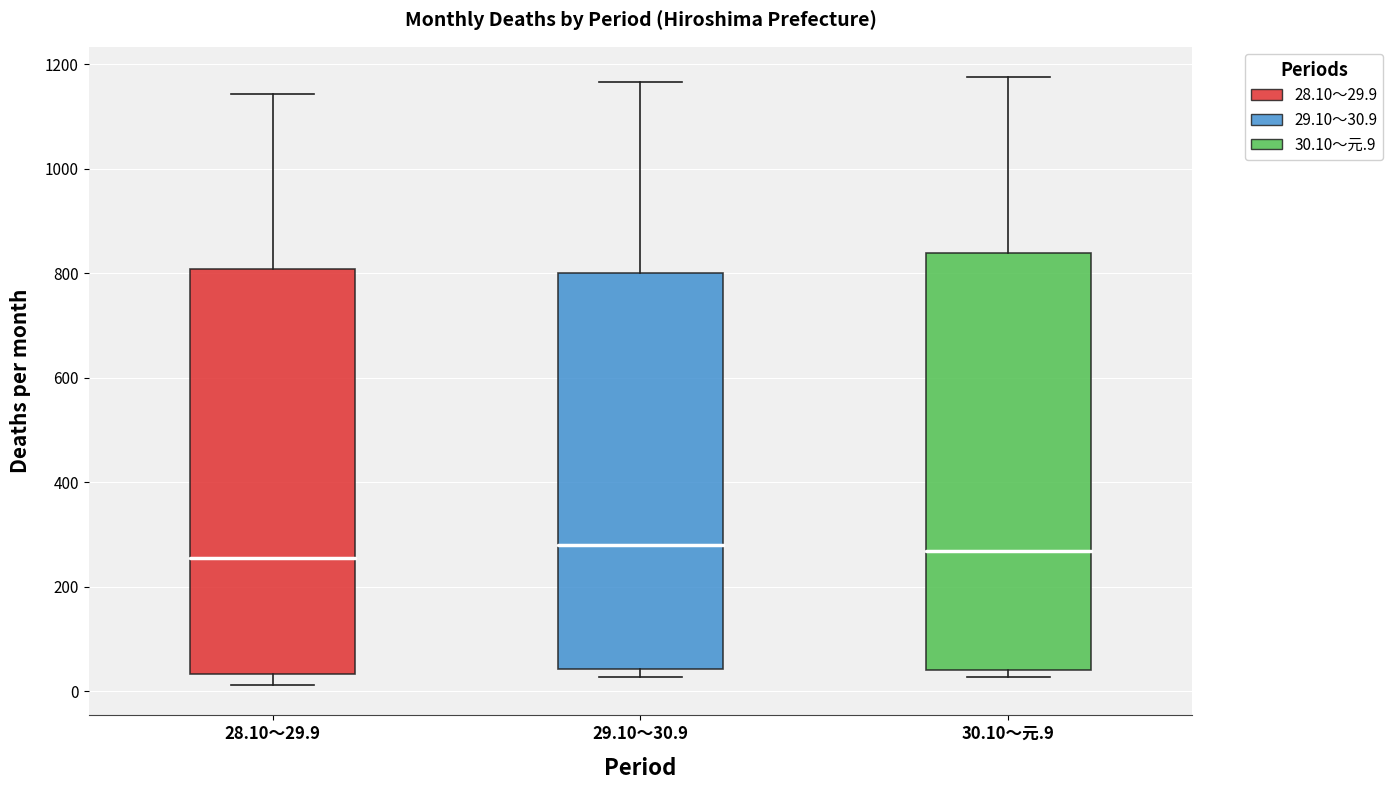

Reading left to right, transcribe this box plot: for each box, give where its median line is, the range the box spans, and where its two whiskers end, as read against the y-axis. The values are not printed on the chart, so give them approximately, as read against the axis.

28.10～29.9: median 260, box 40 to 800, whiskers 20 to 1140
29.10～30.9: median 280, box 40 to 800, whiskers 20 to 1160
30.10～元.9: median 260, box 40 to 840, whiskers 20 to 1180